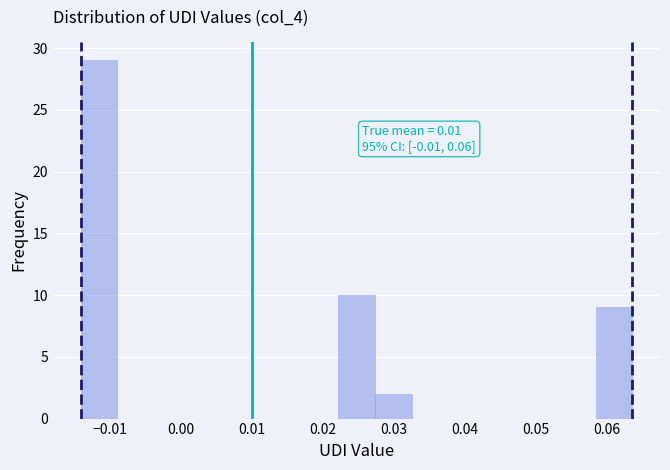

Which range on the x-axis has the tallest bar?

-0.014 to -0.009